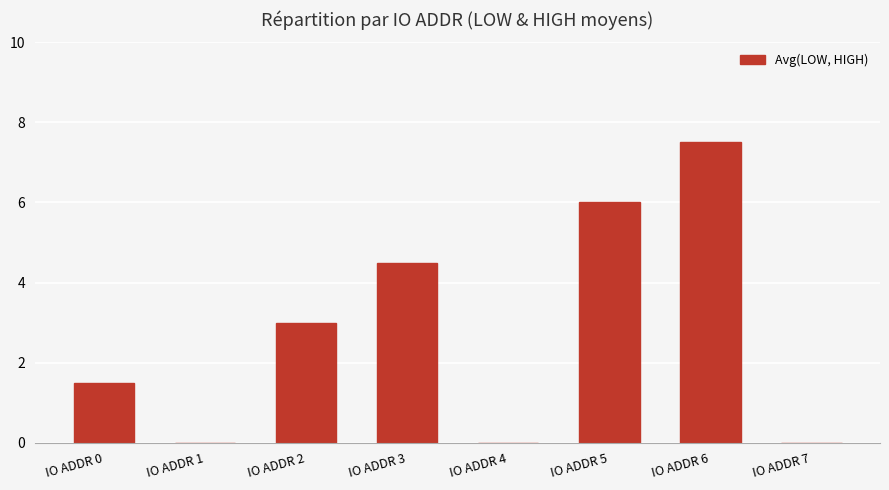

How many data points does each series have?

8